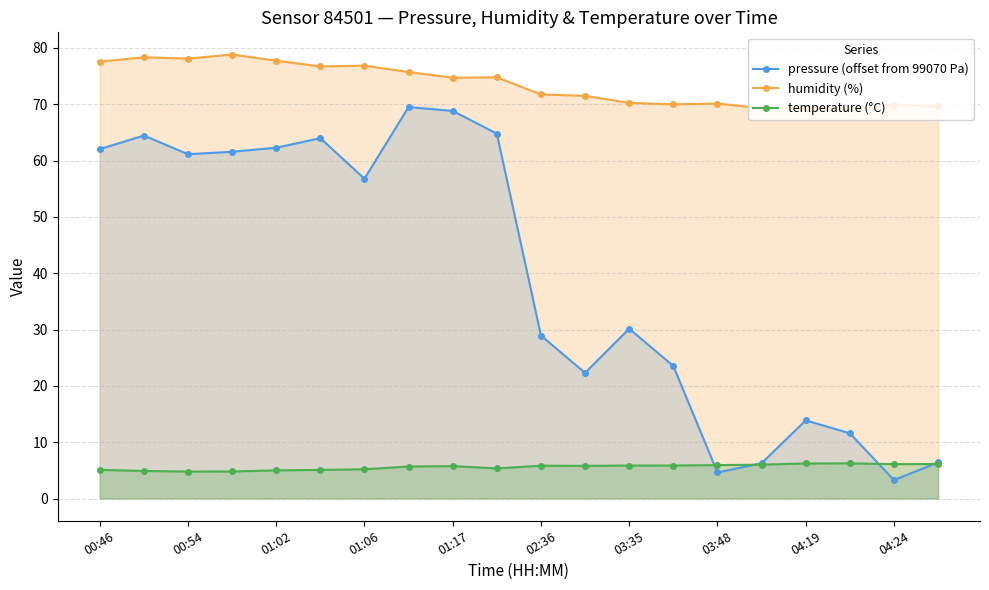

List the series in order of their peak value, lowest first.

temperature (°C), pressure (offset from 99070 Pa), humidity (%)